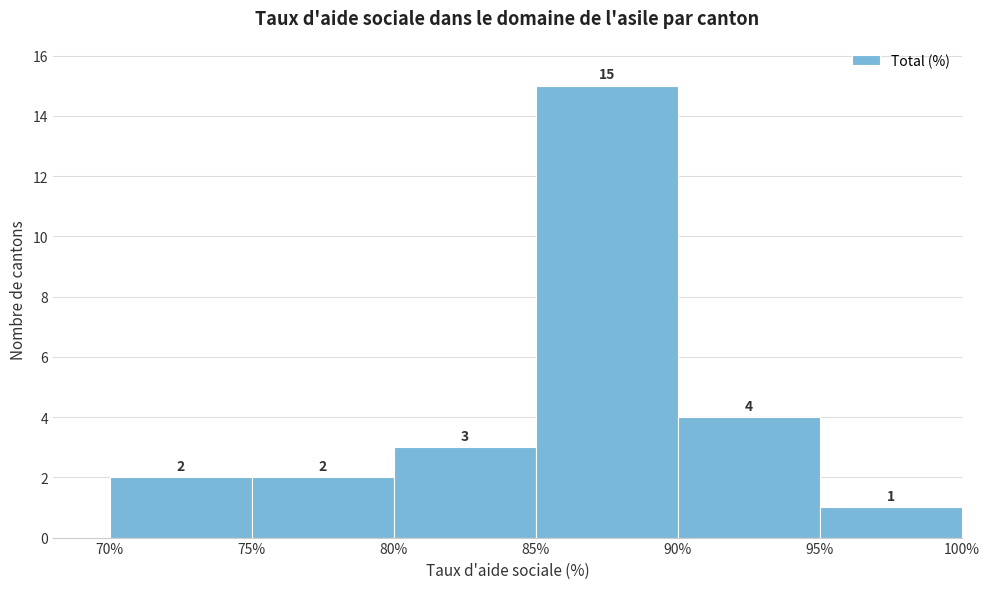

Reading left to right, transcribe this chart: for each bar, give the range it covers on the x-axis and its height.

70% to 75%: 2
75% to 80%: 2
80% to 85%: 3
85% to 90%: 15
90% to 95%: 4
95% to 100%: 1